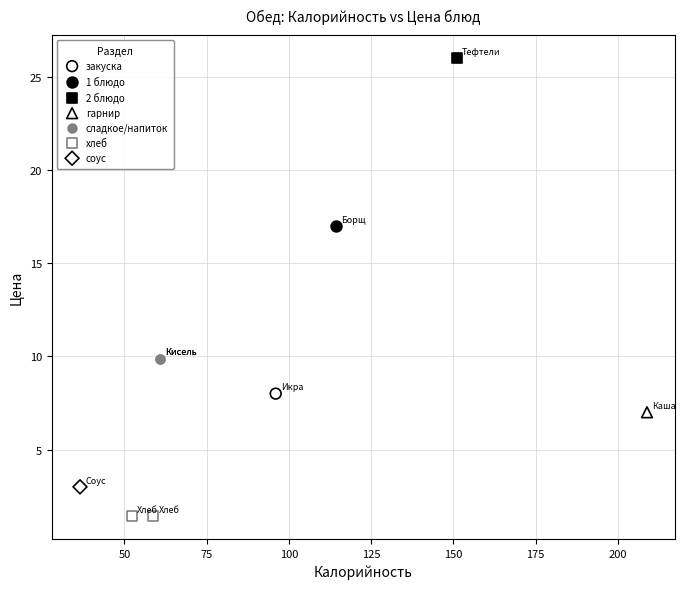

Which series reaches the maximum Y coordinate?

2 блюдо